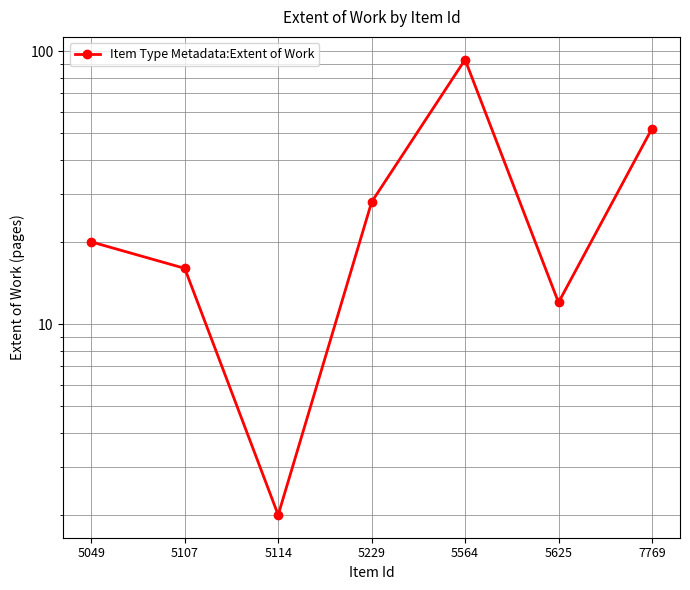

What is the difference between the values at 5625 and 5564?

81